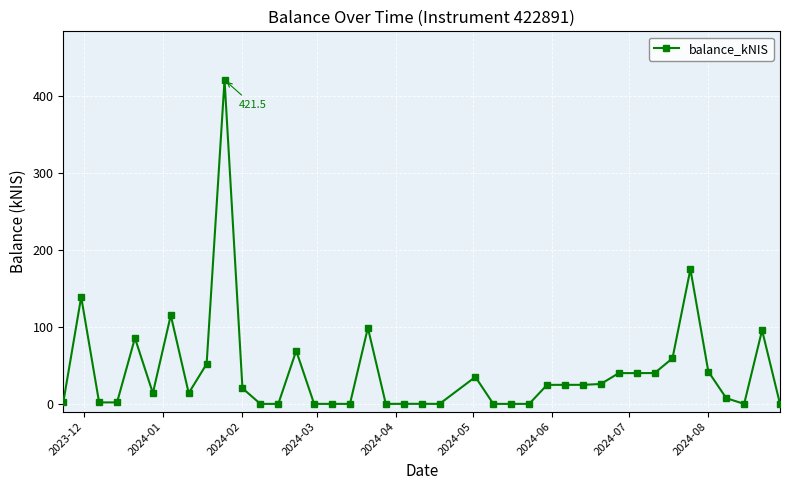

What is the greatest value displayed?

421.5